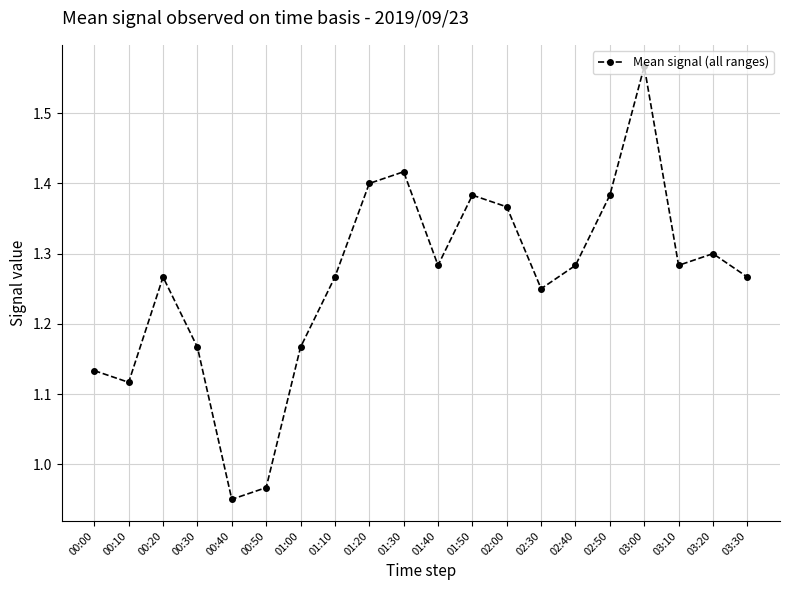

The chart shows a value of 1.4 at 02:50. True or false?

True